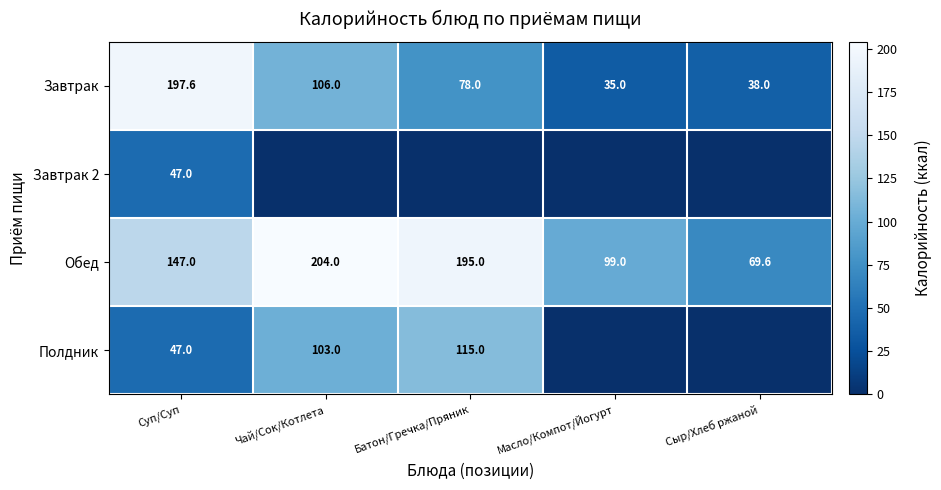

What is the average value of the Обед series?

142.9